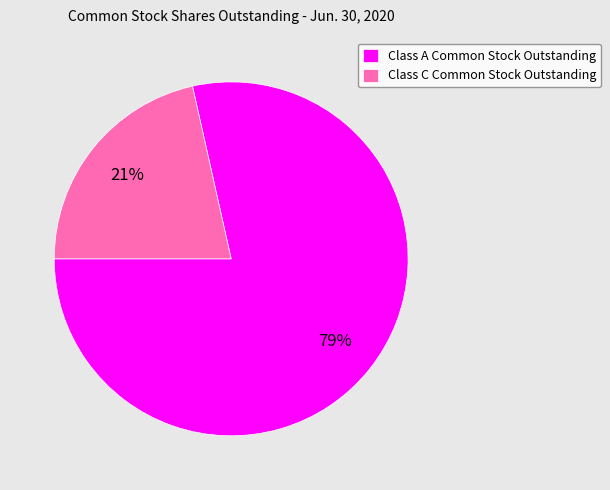

Is it true that Class A Common Stock Outstanding is 79% of the pie?

True